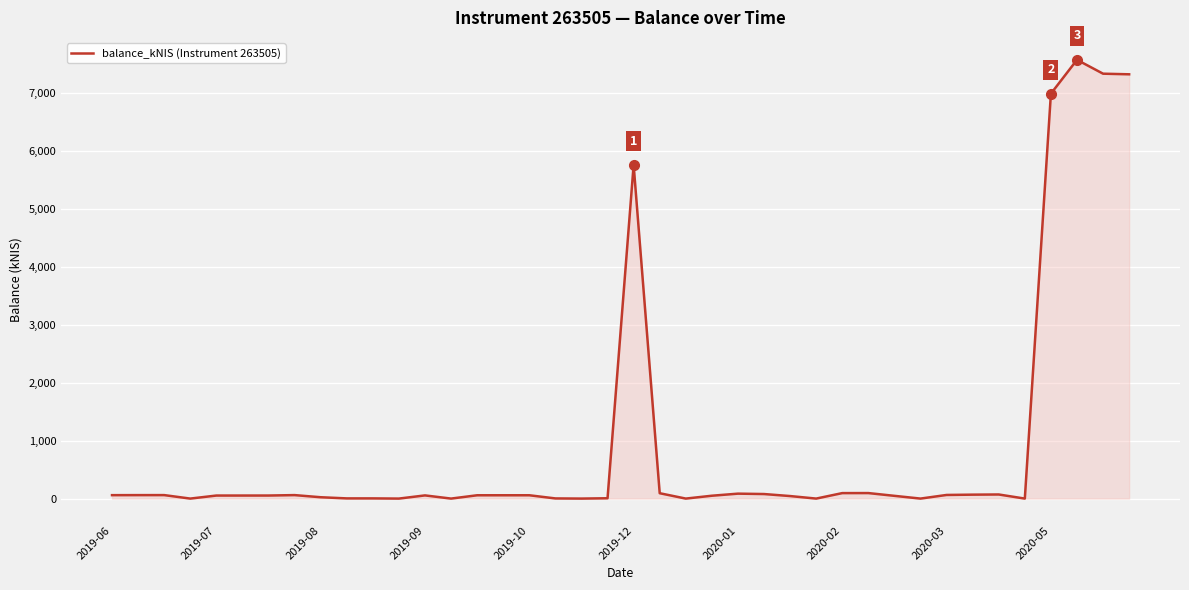

What is the maximum value shown in the chart?

7571.0